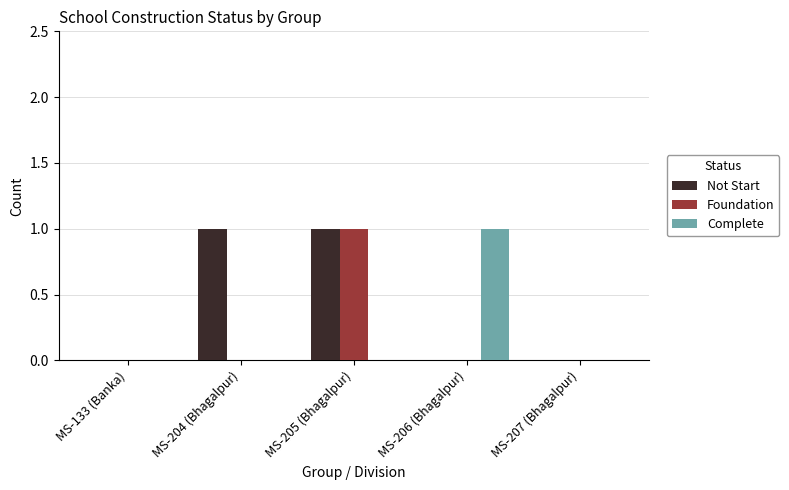

At which category is the sum across all series the highest?

MS-205 (Bhagalpur)